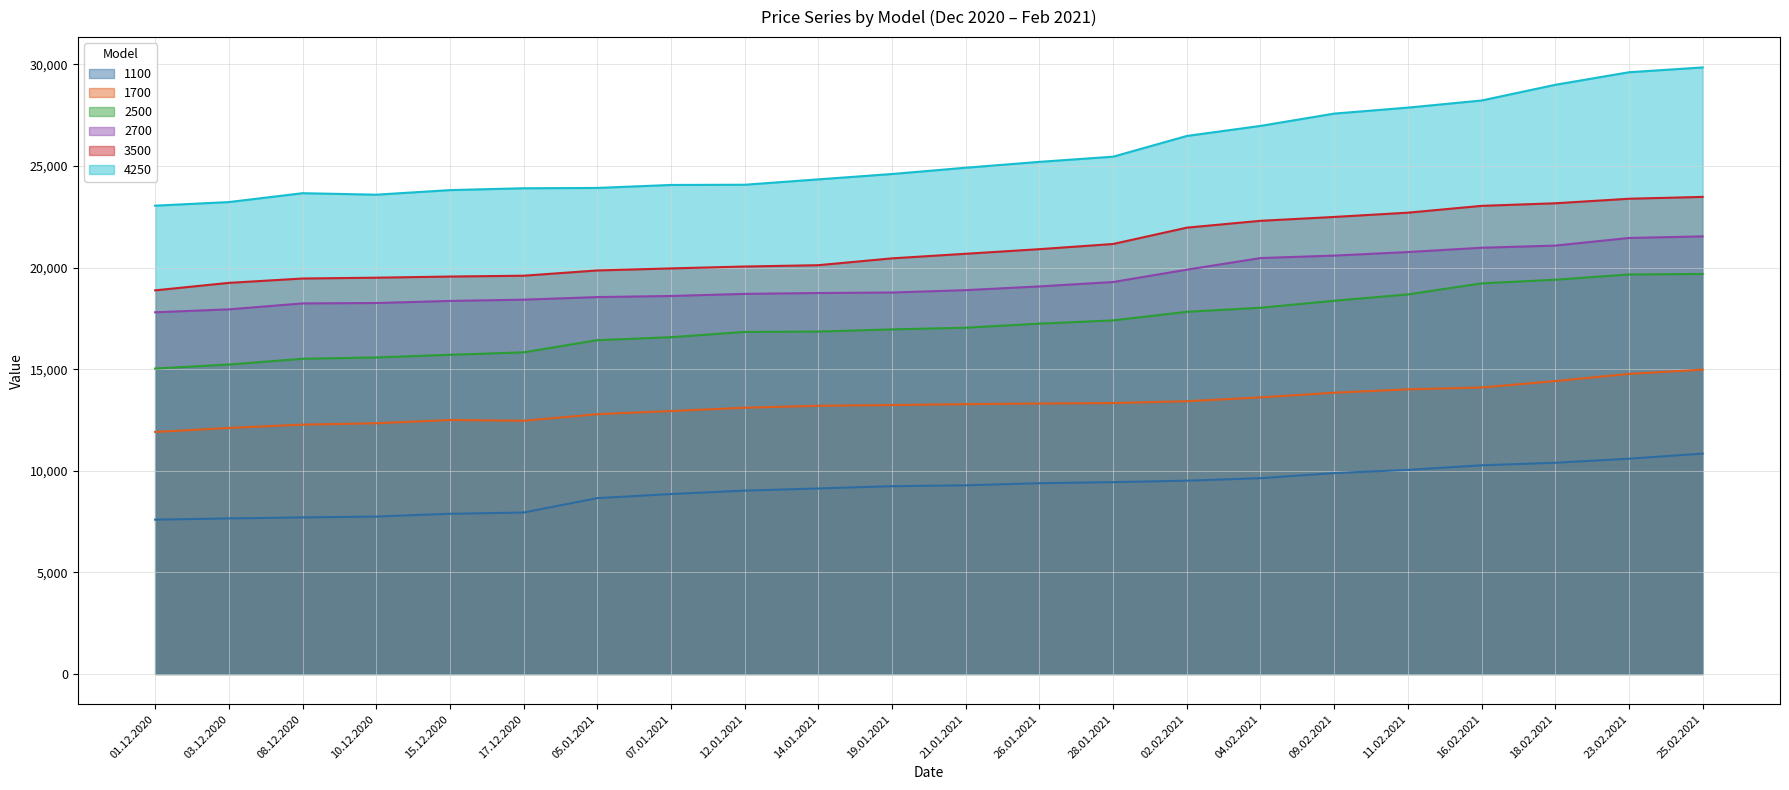

True or false: 2500 has more than 0 points higher than both neighbors.

False